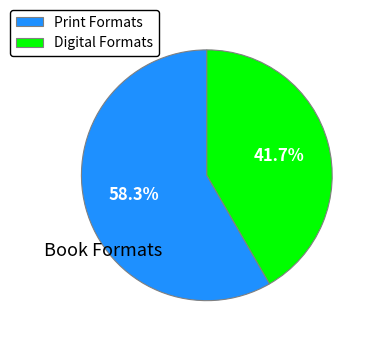

Is there a majority slice in this chart?

Yes